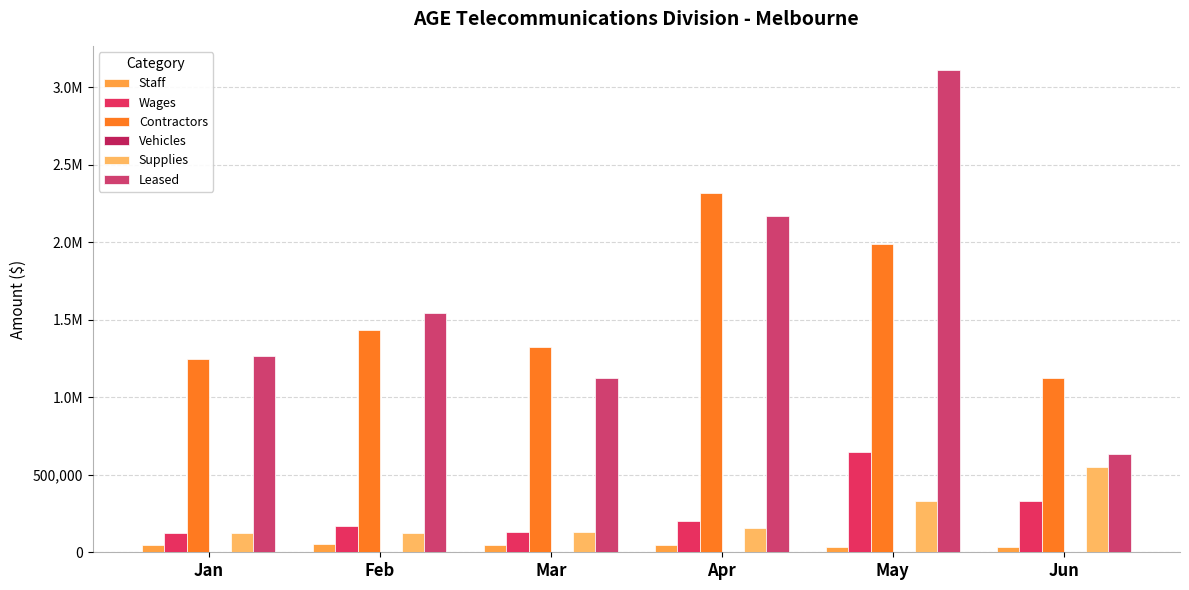

How many data points does each series have?

6